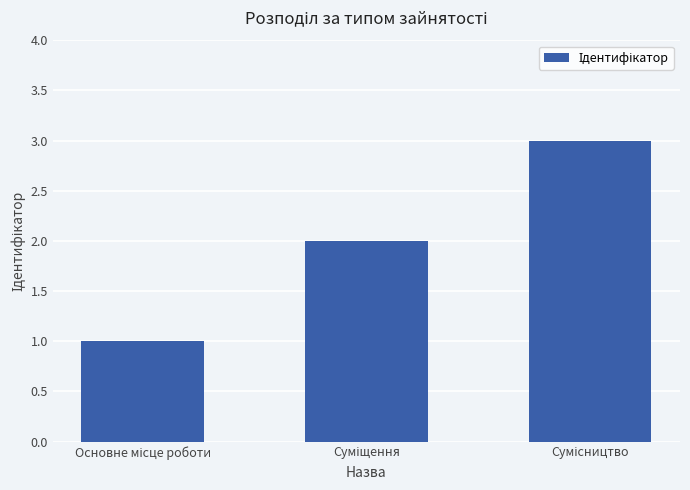

What is the value of the 3rd bar from the left?

3